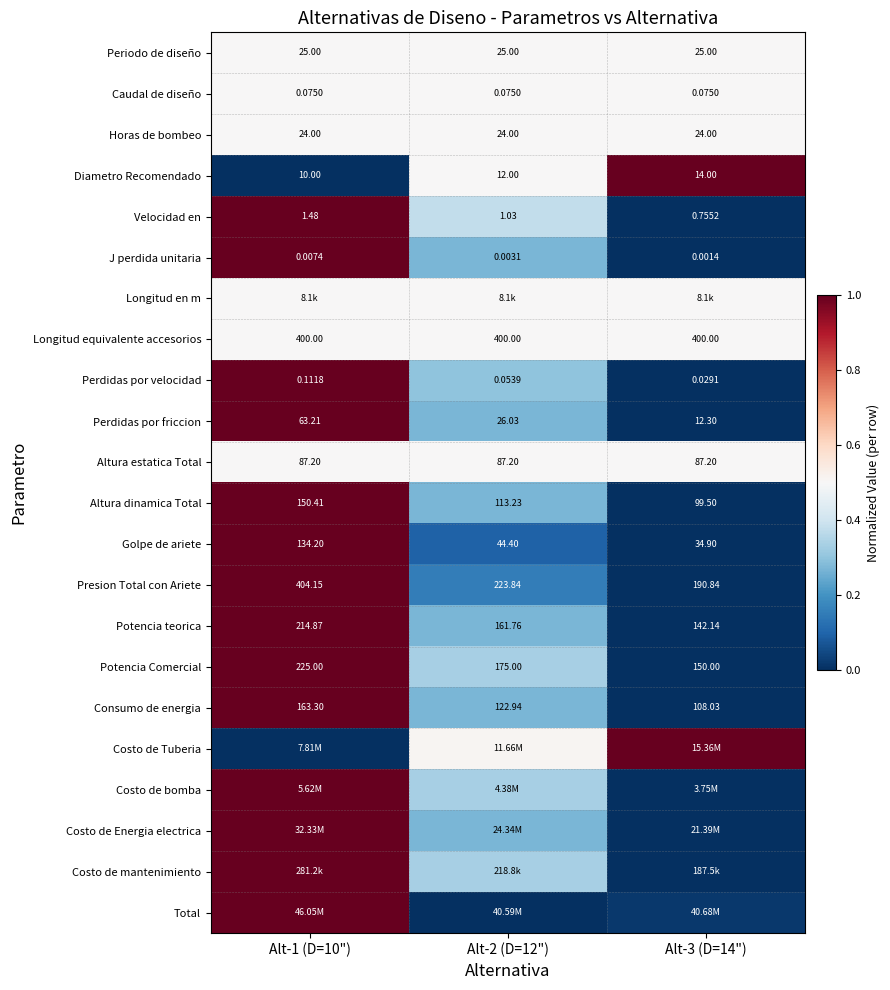

The Horas de bombeo series shows 0.9 at Alt-1 (D=10"). True or false?

False